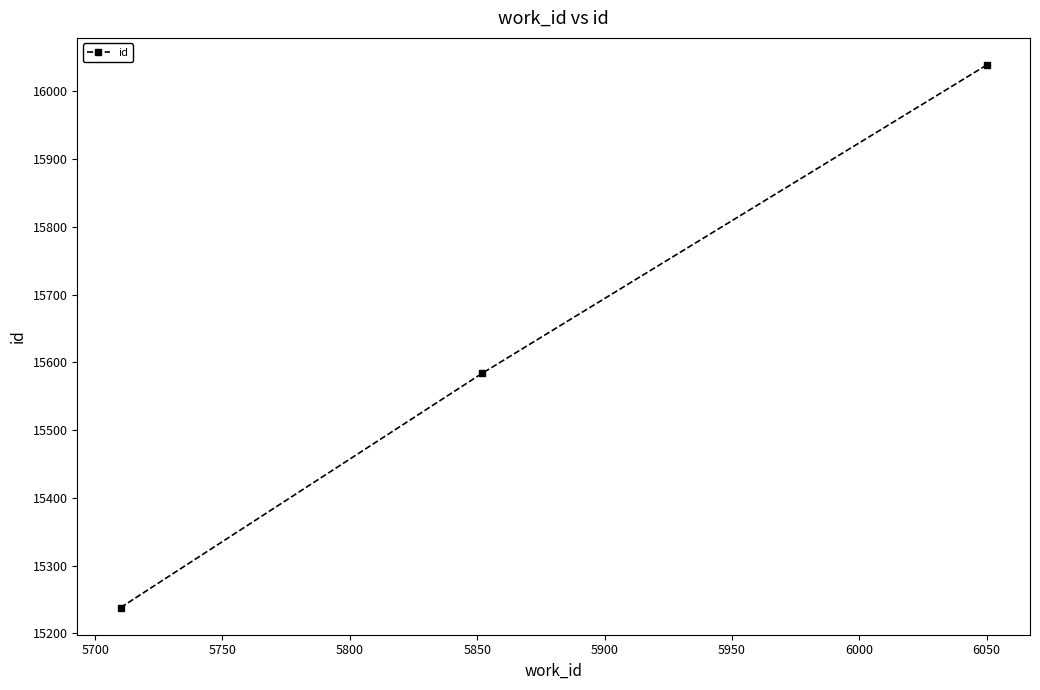

What is the value of the 3rd point from the left?

16039